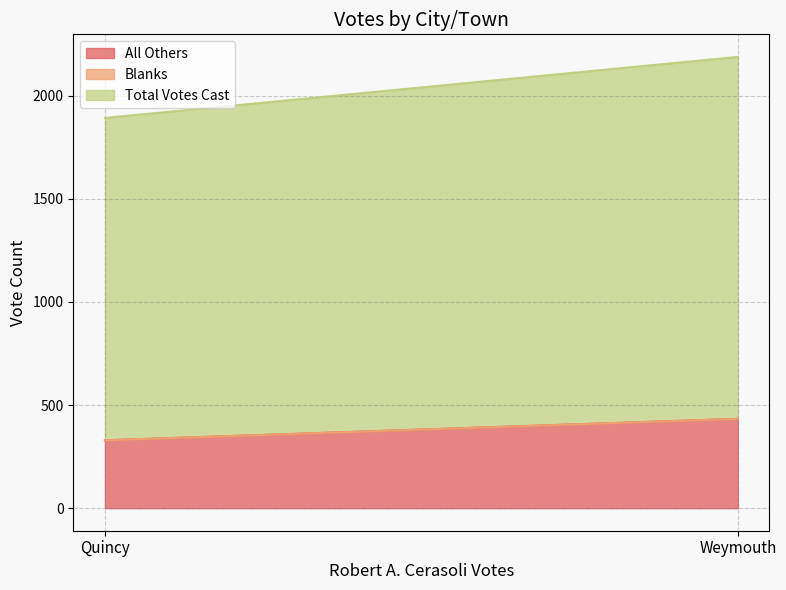

What is the spread (max minus min) of values at Weymouth?

1755